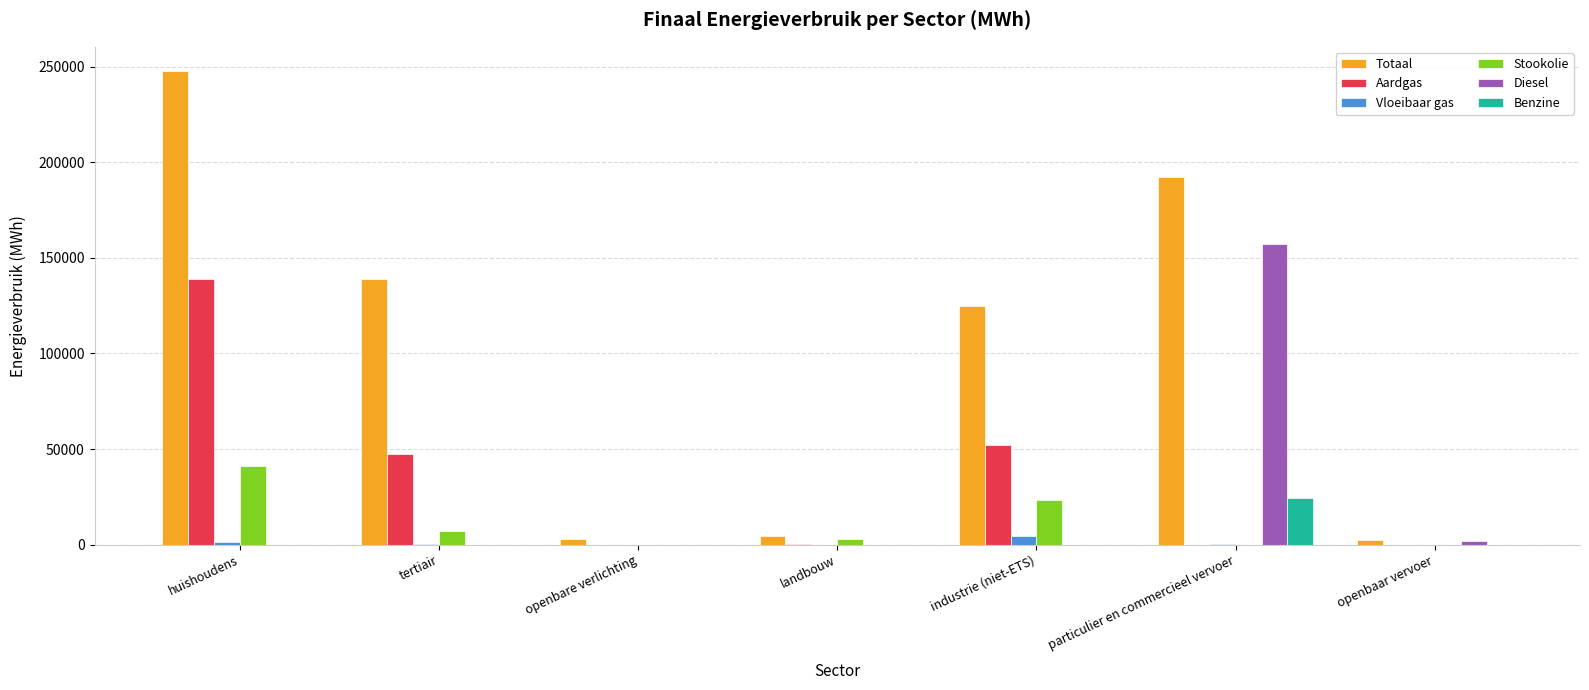

What is the maximum value shown in the chart?

248033.4